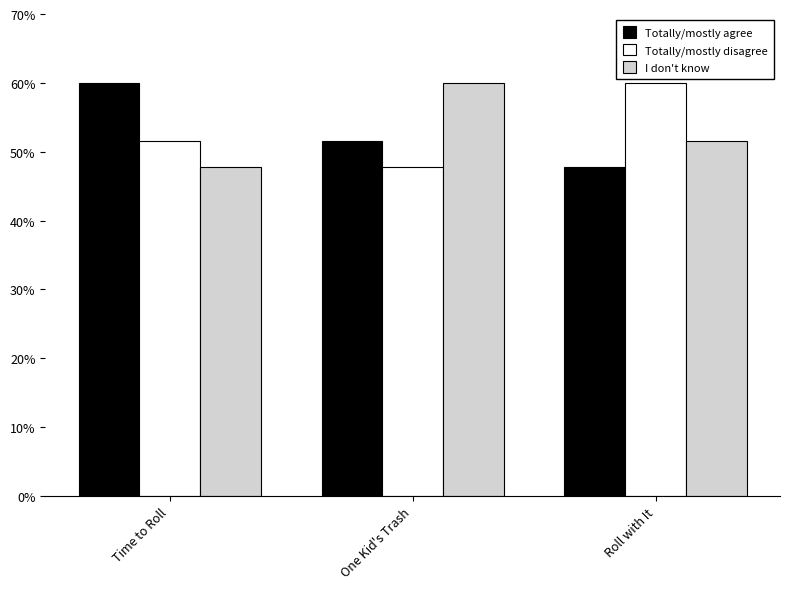

How many bars are there in total?

9